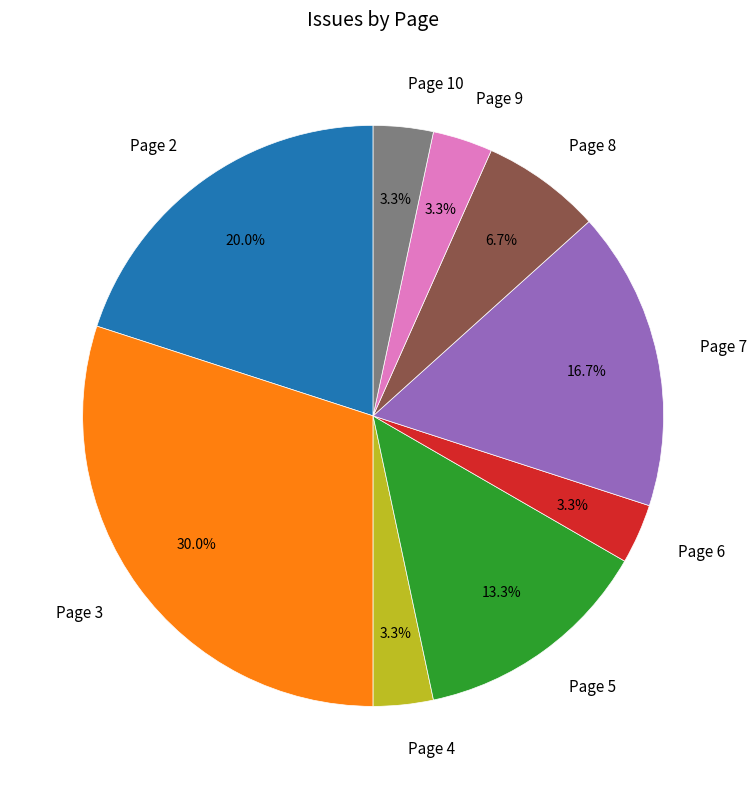

How much of the chart is everything except Page 9?

96.7%